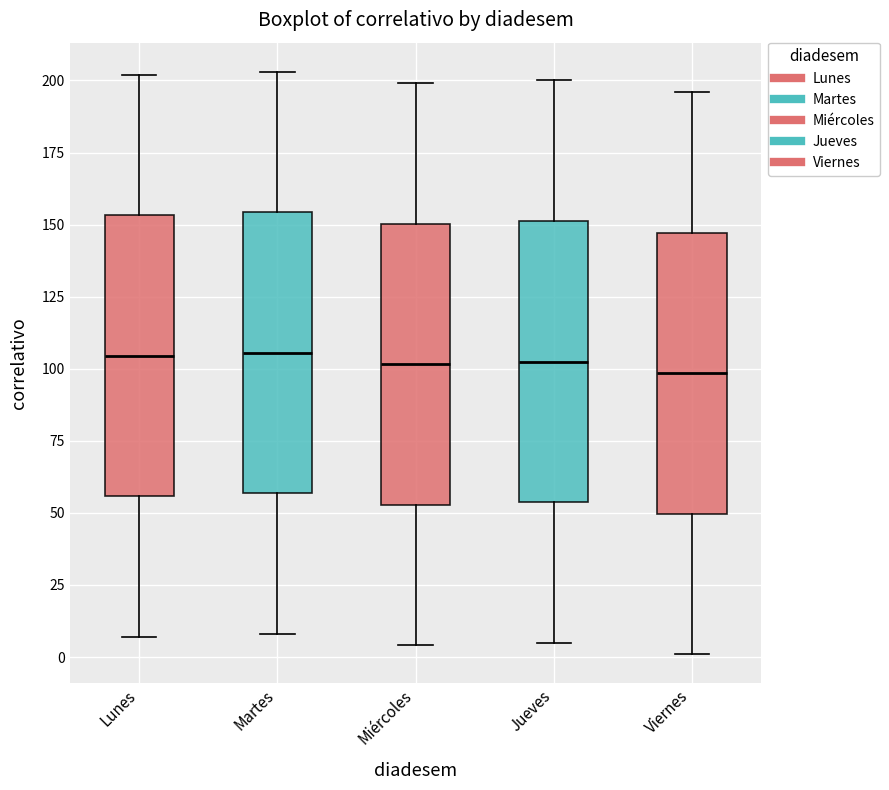

Reading left to right, transcribe this box plot: for each box, give where its median line is, the range the box spans, and where its two whiskers end, as read against the y-axis. The values are not printed on the chart, so give them approximately, as read against the axis.

Lunes: median 105, box 55 to 155, whiskers 5 to 200
Martes: median 105, box 55 to 155, whiskers 10 to 205
Miércoles: median 100, box 55 to 150, whiskers 5 to 200
Jueves: median 105, box 55 to 150, whiskers 5 to 200
Viernes: median 100, box 50 to 145, whiskers 0 to 195